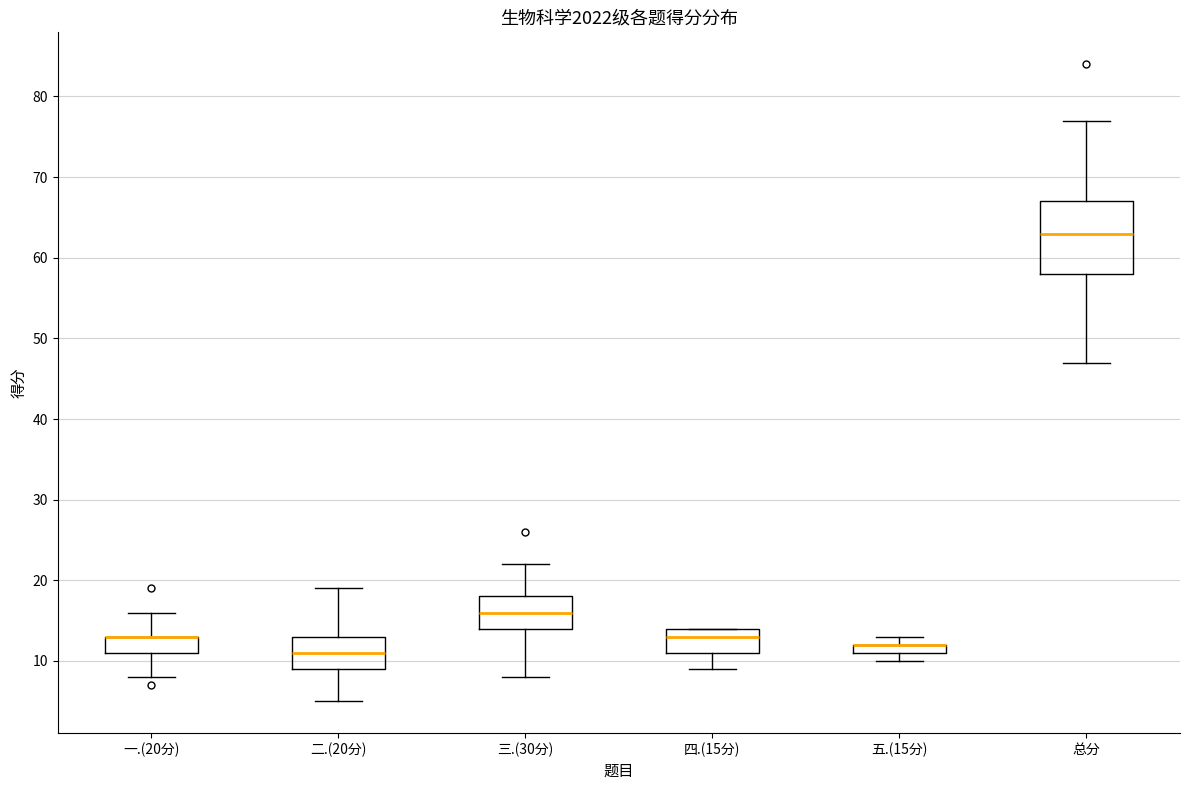

Where is the upper edge of the box for 四.(15分) on the y-axis? The values are not printed on the chart, so give them approximately, as read against the axis.

14